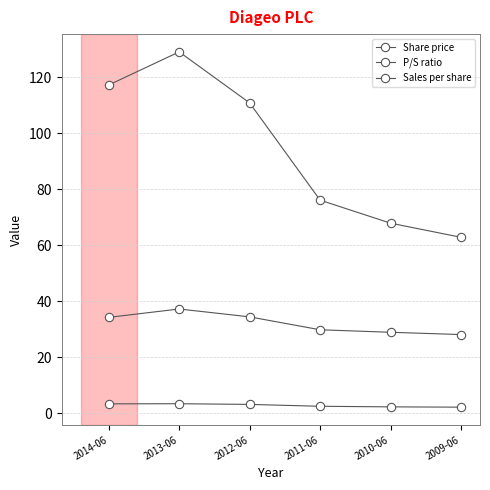

Does the chart have visible grid lines?

Yes